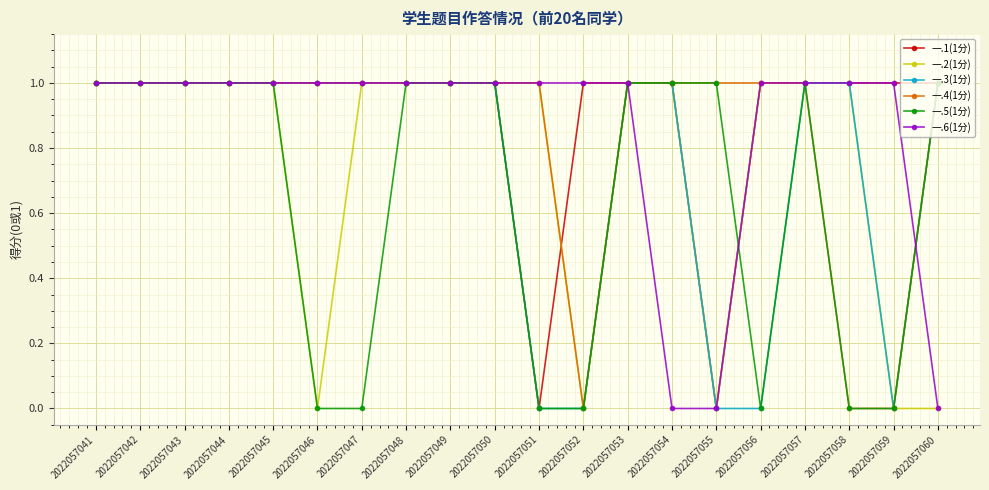

Reading left to right, what are all the values shown in this chart?

一.1(1分): 2022057041=1	2022057042=1	2022057043=1	2022057044=1	2022057045=1	2022057046=1	2022057047=1	2022057048=1	2022057049=1	2022057050=1	2022057051=0	2022057052=1	2022057053=1	2022057054=1	2022057055=0	2022057056=1	2022057057=1	2022057058=1	2022057059=1	2022057060=1
一.2(1分): 2022057041=1	2022057042=1	2022057043=1	2022057044=1	2022057045=1	2022057046=0	2022057047=1	2022057048=1	2022057049=1	2022057050=1	2022057051=1	2022057052=0	2022057053=1	2022057054=1	2022057055=0	2022057056=1	2022057057=1	2022057058=1	2022057059=0	2022057060=0
一.3(1分): 2022057041=1	2022057042=1	2022057043=1	2022057044=1	2022057045=1	2022057046=1	2022057047=1	2022057048=1	2022057049=1	2022057050=1	2022057051=0	2022057052=0	2022057053=1	2022057054=1	2022057055=0	2022057056=0	2022057057=1	2022057058=1	2022057059=0	2022057060=1
一.4(1分): 2022057041=1	2022057042=1	2022057043=1	2022057044=1	2022057045=1	2022057046=1	2022057047=1	2022057048=1	2022057049=1	2022057050=1	2022057051=1	2022057052=0	2022057053=1	2022057054=1	2022057055=1	2022057056=1	2022057057=1	2022057058=0	2022057059=0	2022057060=1
一.5(1分): 2022057041=1	2022057042=1	2022057043=1	2022057044=1	2022057045=1	2022057046=0	2022057047=0	2022057048=1	2022057049=1	2022057050=1	2022057051=0	2022057052=0	2022057053=1	2022057054=1	2022057055=1	2022057056=0	2022057057=1	2022057058=0	2022057059=0	2022057060=1
一.6(1分): 2022057041=1	2022057042=1	2022057043=1	2022057044=1	2022057045=1	2022057046=1	2022057047=1	2022057048=1	2022057049=1	2022057050=1	2022057051=1	2022057052=1	2022057053=1	2022057054=0	2022057055=0	2022057056=1	2022057057=1	2022057058=1	2022057059=1	2022057060=0